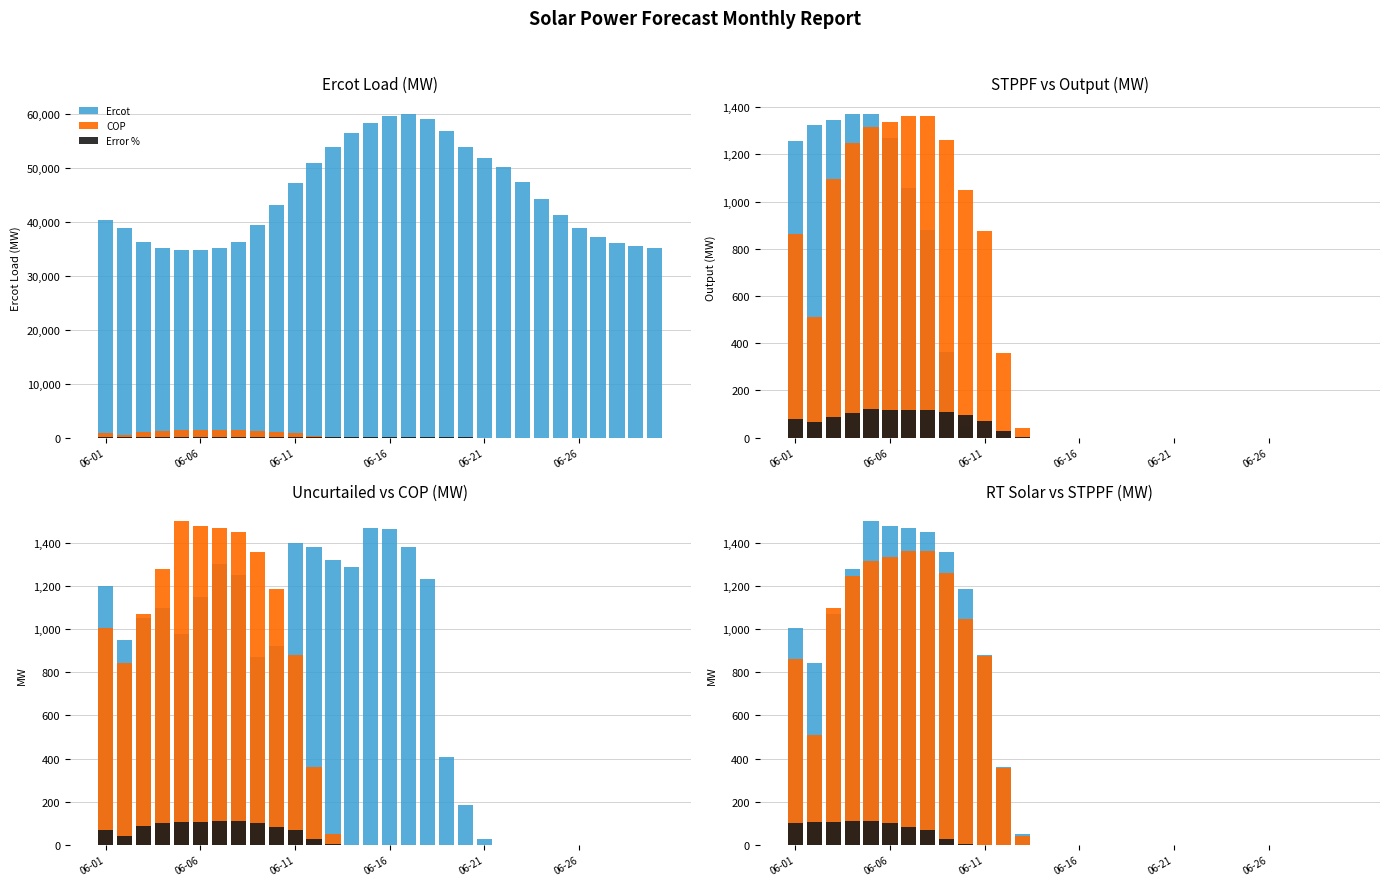

What is the difference between the Uncurtailed values at 27 and 9?

920.0